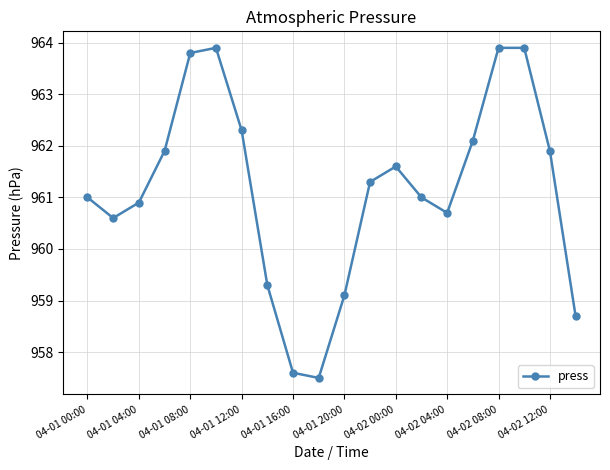

What is the difference between the maximum and minimum values?

6.4